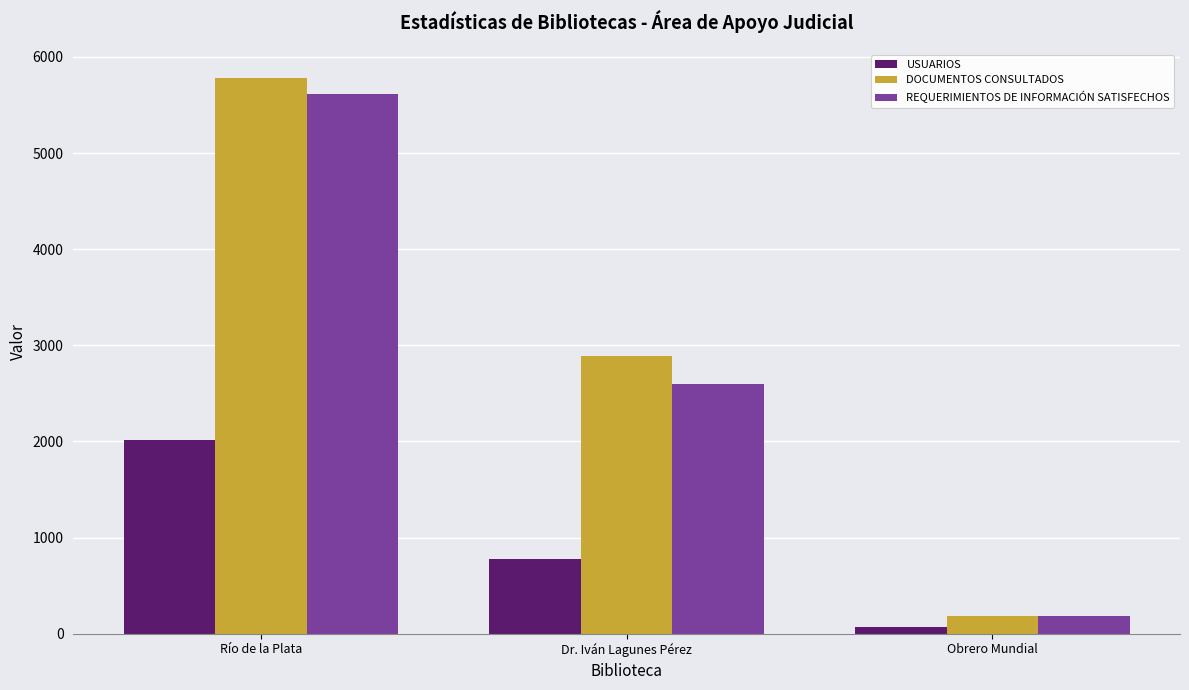

List the series in order of their peak value, highest first.

DOCUMENTOS CONSULTADOS, REQUERIMIENTOS DE INFORMACIÓN SATISFECHOS, USUARIOS